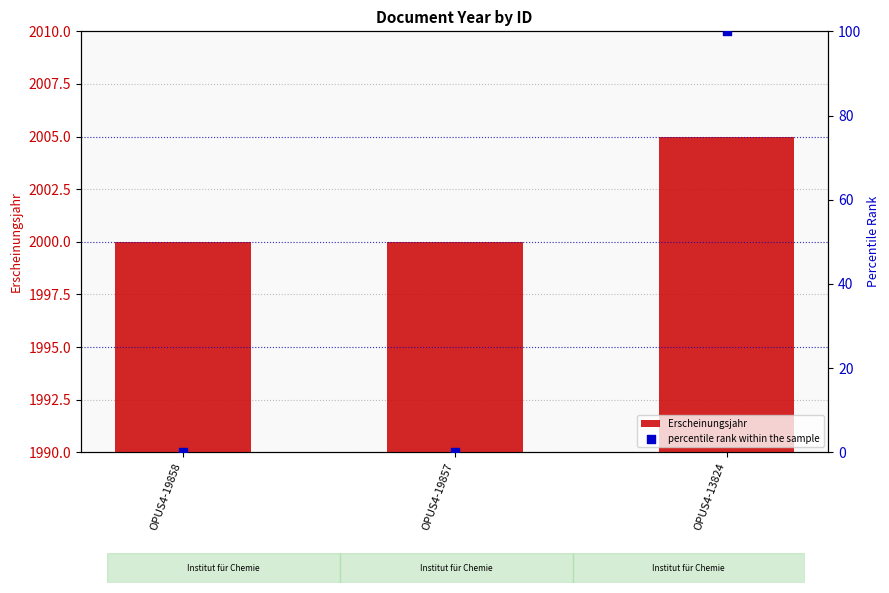

At how many categories does at least one series exceed 841?

3